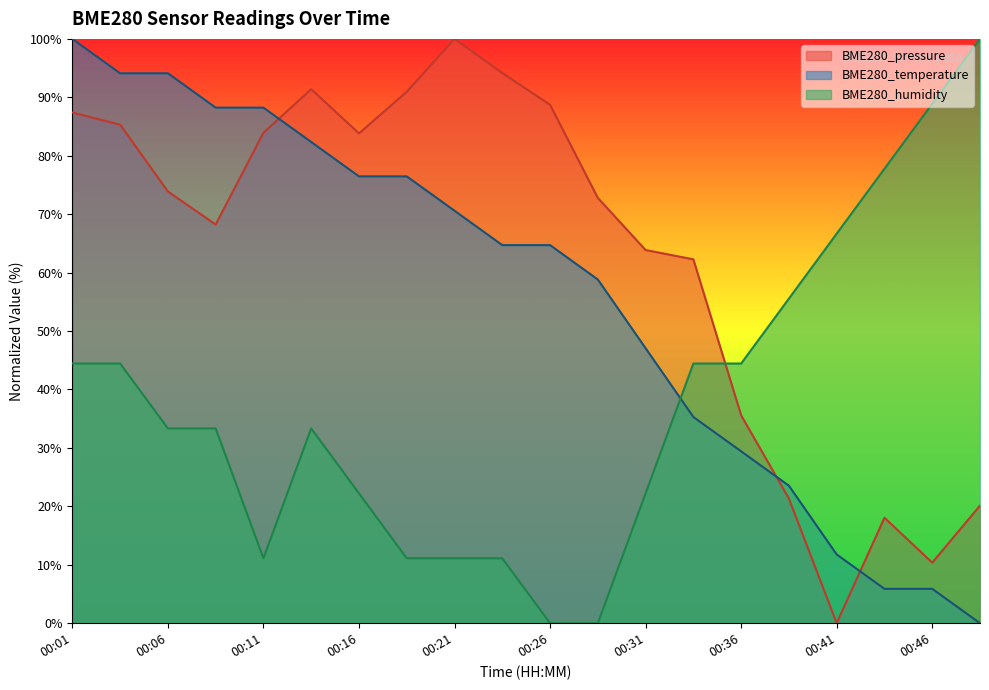

True or false: BME280_humidity has a value of 11.1 at 00:24.

True